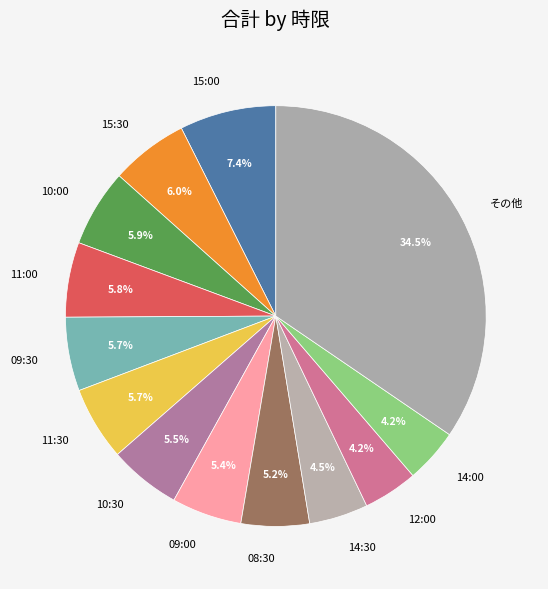

Is there any slice that represents more than half of the pie?

No